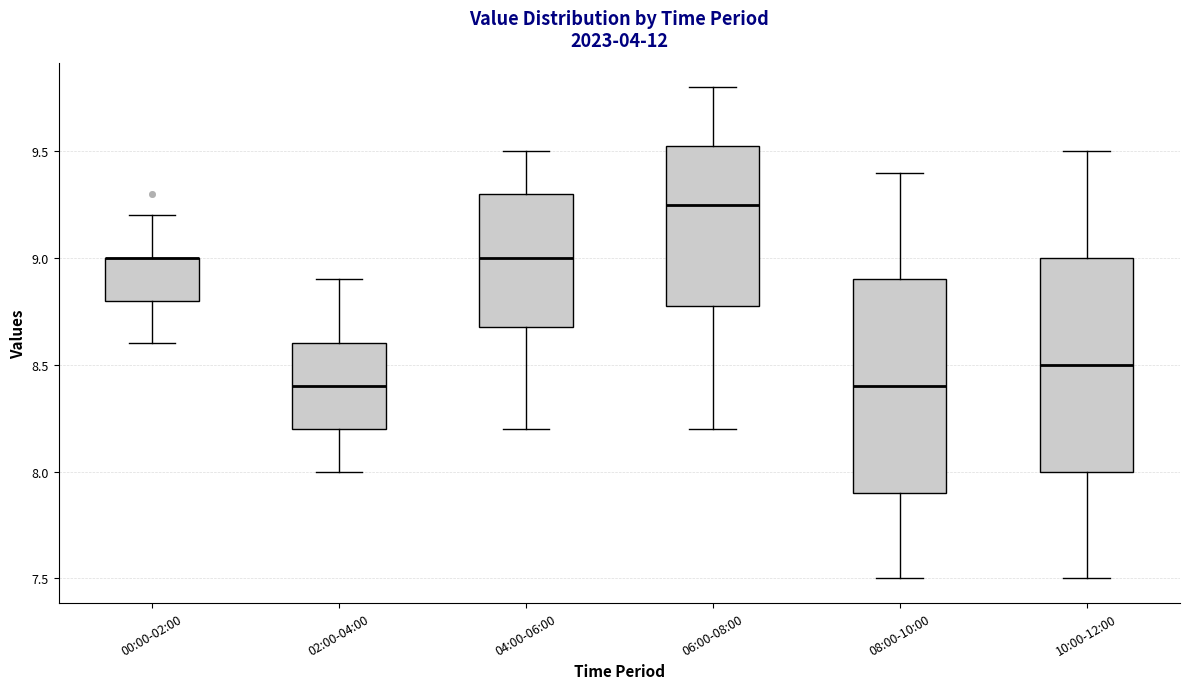

Reading left to right, read every box against the y-axis: the position of its median line, the range the box covers, and the ends of its whiskers. The values are not printed on the chart, so give them approximately, as read against the axis.

00:00-02:00: median 9.00 (drawn on the box's upper edge), box 8.80 to 9.00, whiskers 8.60 to 9.20
02:00-04:00: median 8.40, box 8.20 to 8.60, whiskers 8.00 to 8.90
04:00-06:00: median 9.00, box 8.70 to 9.30, whiskers 8.20 to 9.50
06:00-08:00: median 9.25, box 8.80 to 9.55, whiskers 8.20 to 9.80
08:00-10:00: median 8.40, box 7.90 to 8.90, whiskers 7.50 to 9.40
10:00-12:00: median 8.50, box 8.00 to 9.00, whiskers 7.50 to 9.50